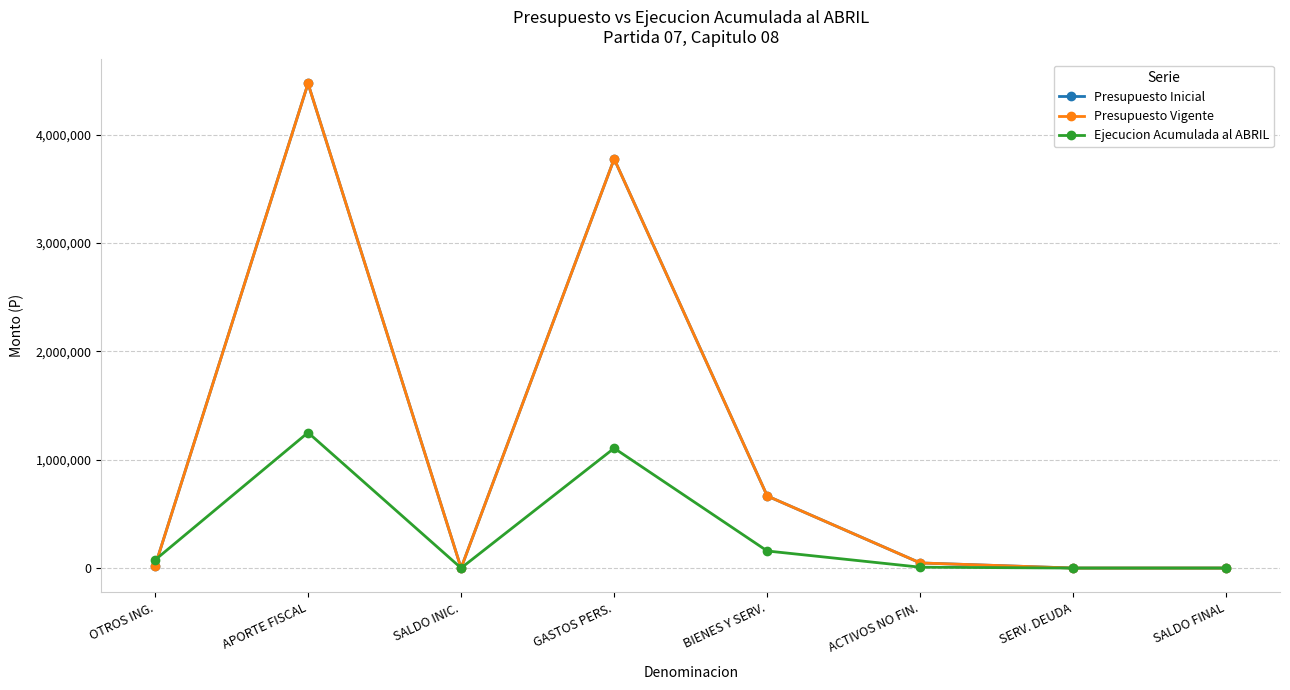

Between ACTIVOS NO FIN. and APORTE FISCAL, which is larger?

APORTE FISCAL